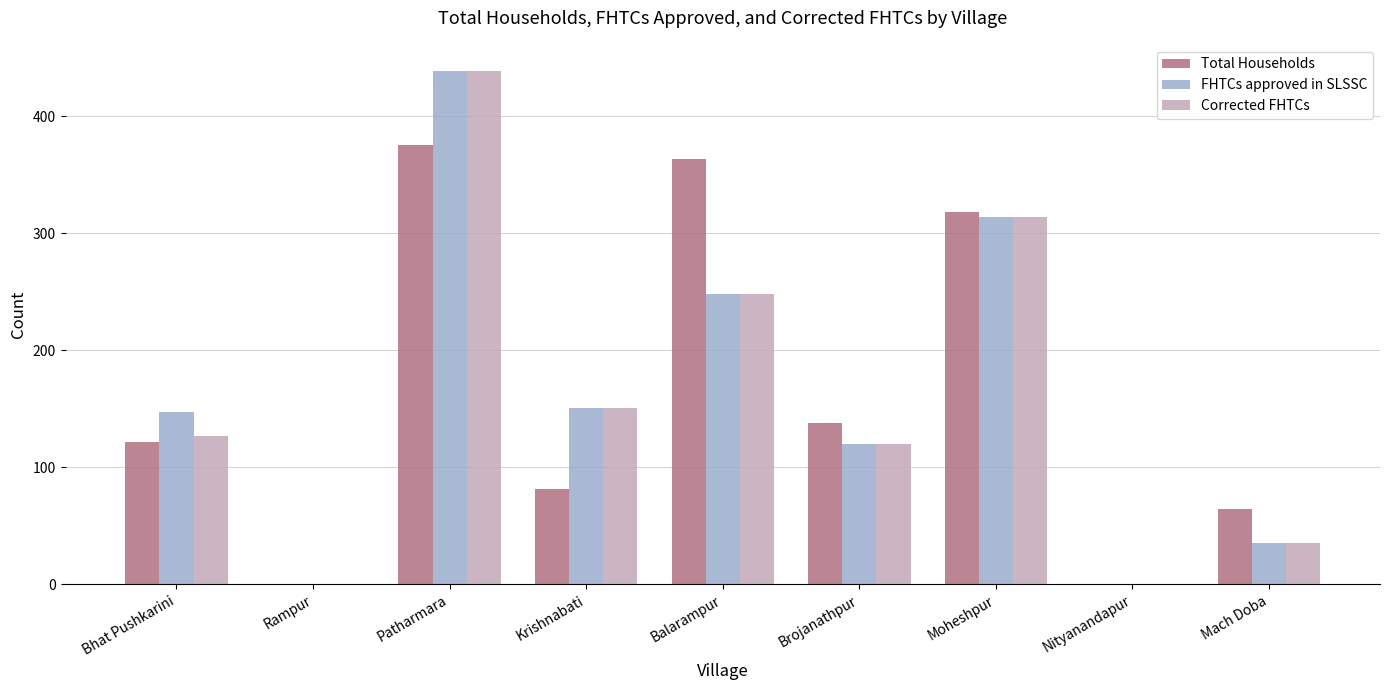

Reading right to left, transcribe all the data shown in this chart.

Total Households: Mach Doba=64	Nityanandapur=0	Moheshpur=318	Brojanathpur=138	Balarampur=363	Krishnabati=81	Patharmara=375	Rampur=0	Bhat Pushkarini=122
FHTCs approved in SLSSC: Mach Doba=35	Nityanandapur=0	Moheshpur=314	Brojanathpur=120	Balarampur=248	Krishnabati=151	Patharmara=439	Rampur=0	Bhat Pushkarini=147
Corrected FHTCs: Mach Doba=35	Nityanandapur=0	Moheshpur=314	Brojanathpur=120	Balarampur=248	Krishnabati=151	Patharmara=439	Rampur=0	Bhat Pushkarini=127